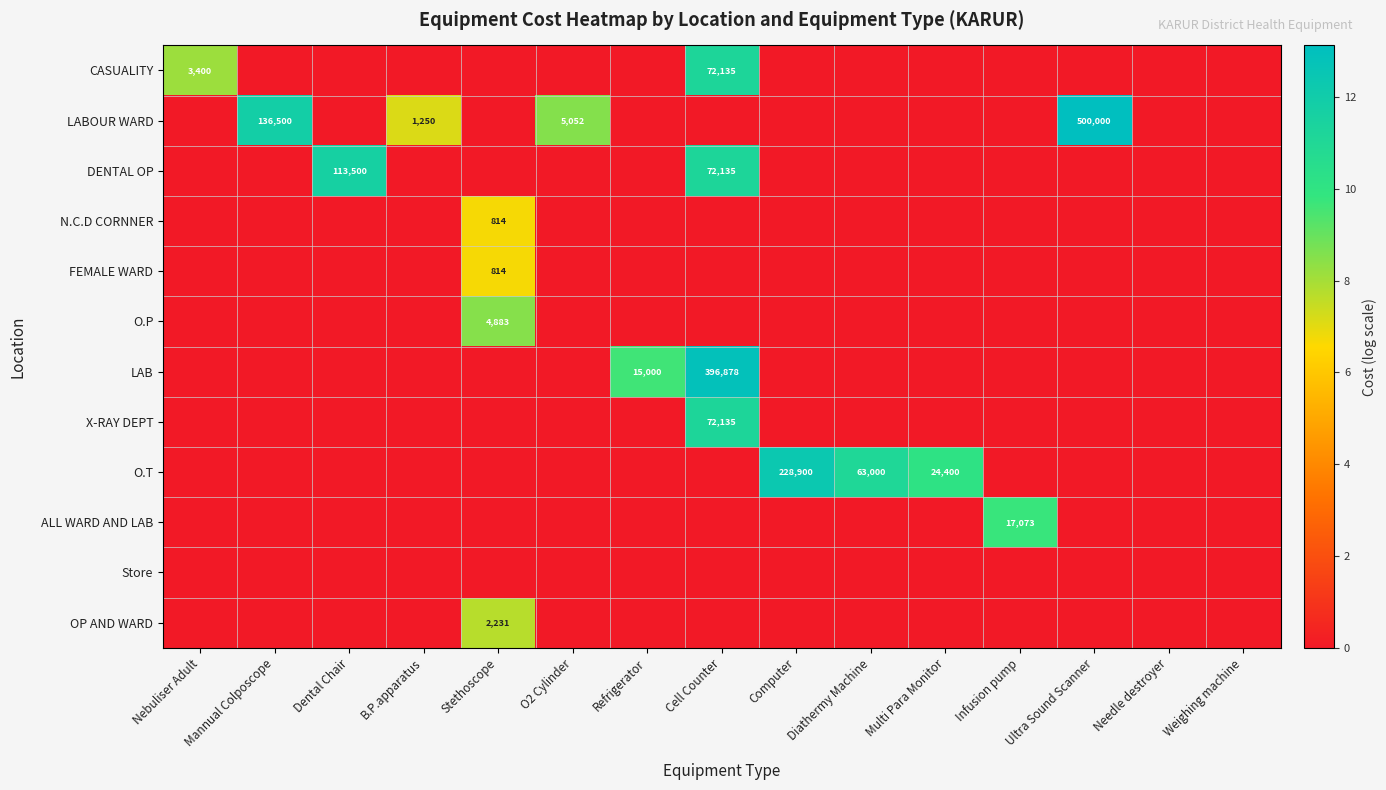

Which has a higher value, Nebuliser Adult or Needle destroyer?

Nebuliser Adult